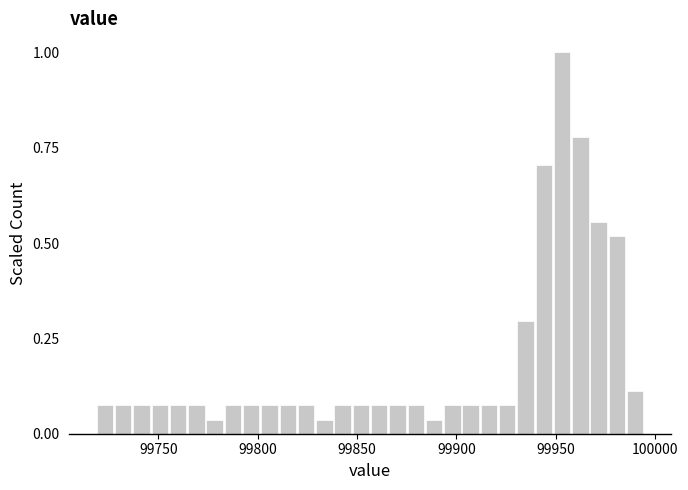

Read against the x-axis, roughly where is the centre of the tallest bar?

99955